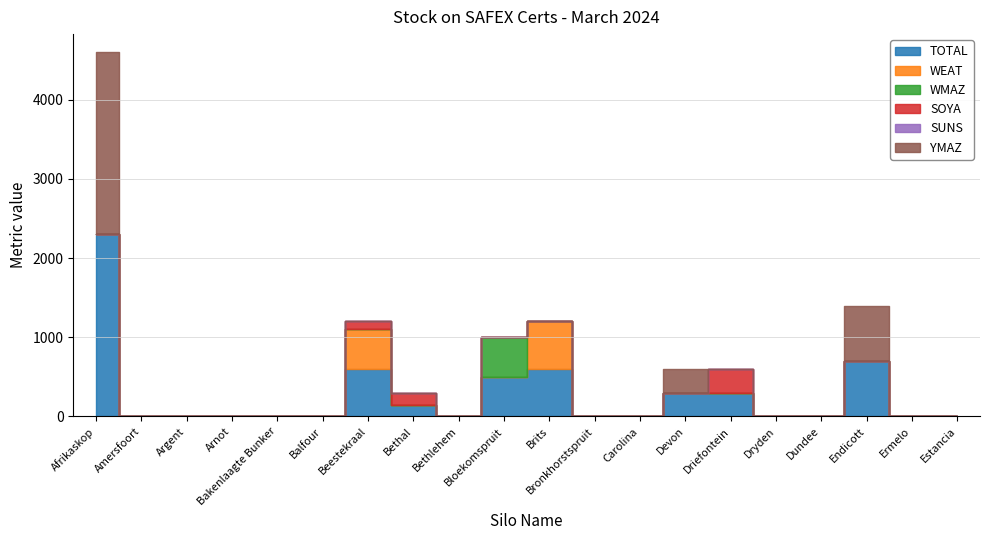

In WEAT, how many points are higher than both neighbors (excluding endpoints)?

2